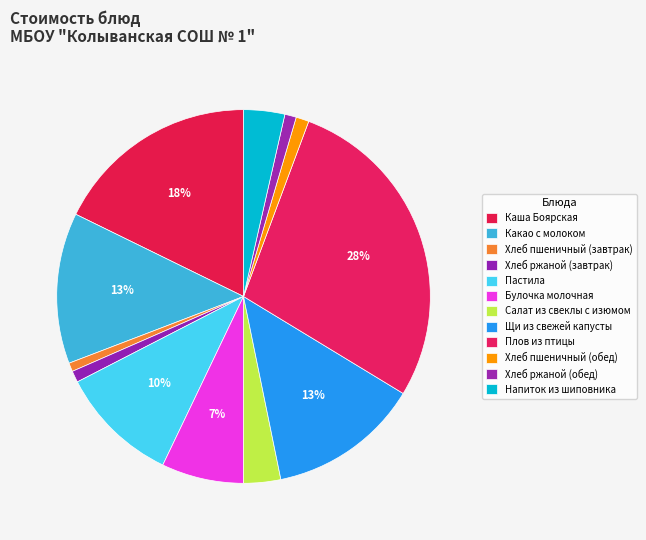

To the nearest percent, what is the average slice percentage?

8%